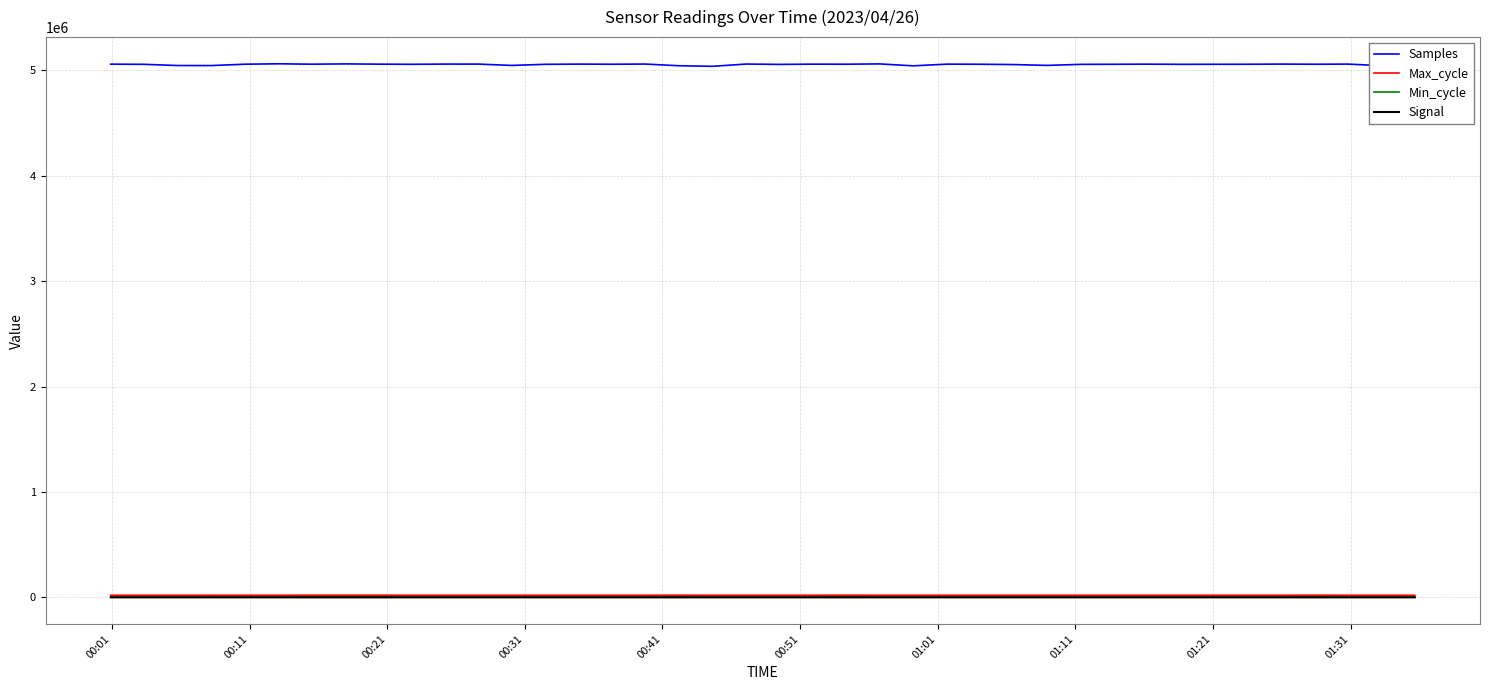

True or false: Min_cycle and Samples intersect in this chart.

False